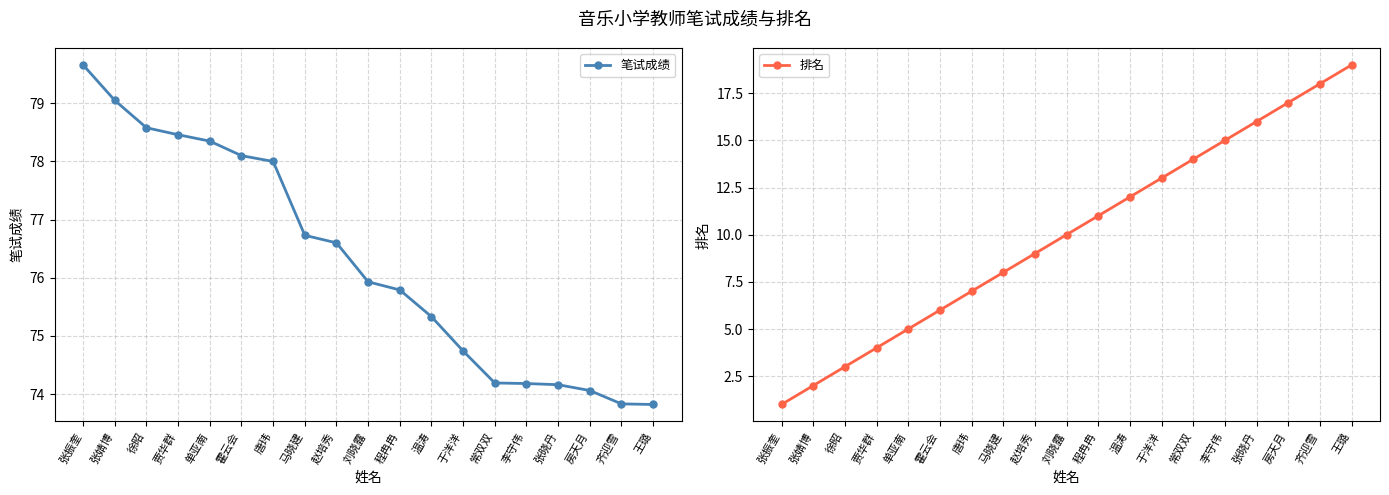

True or false: 笔试成绩 and 排名 intersect in this chart.

False